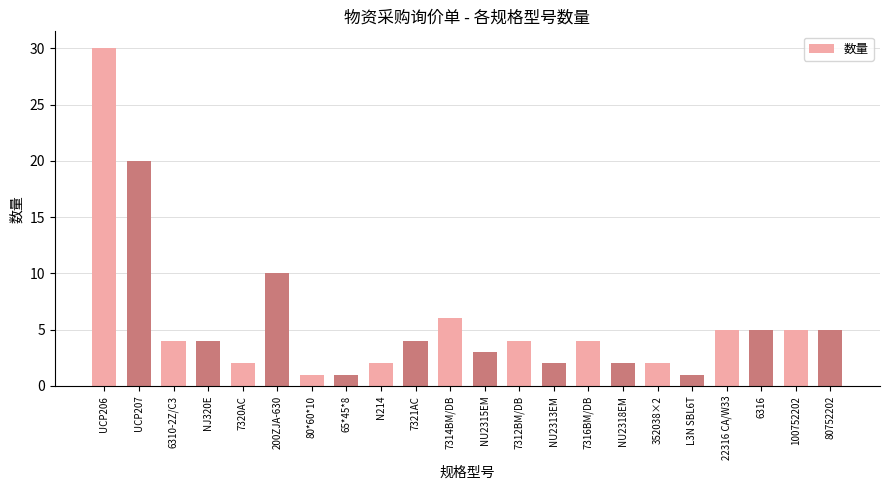

How many data points does each series have?

22